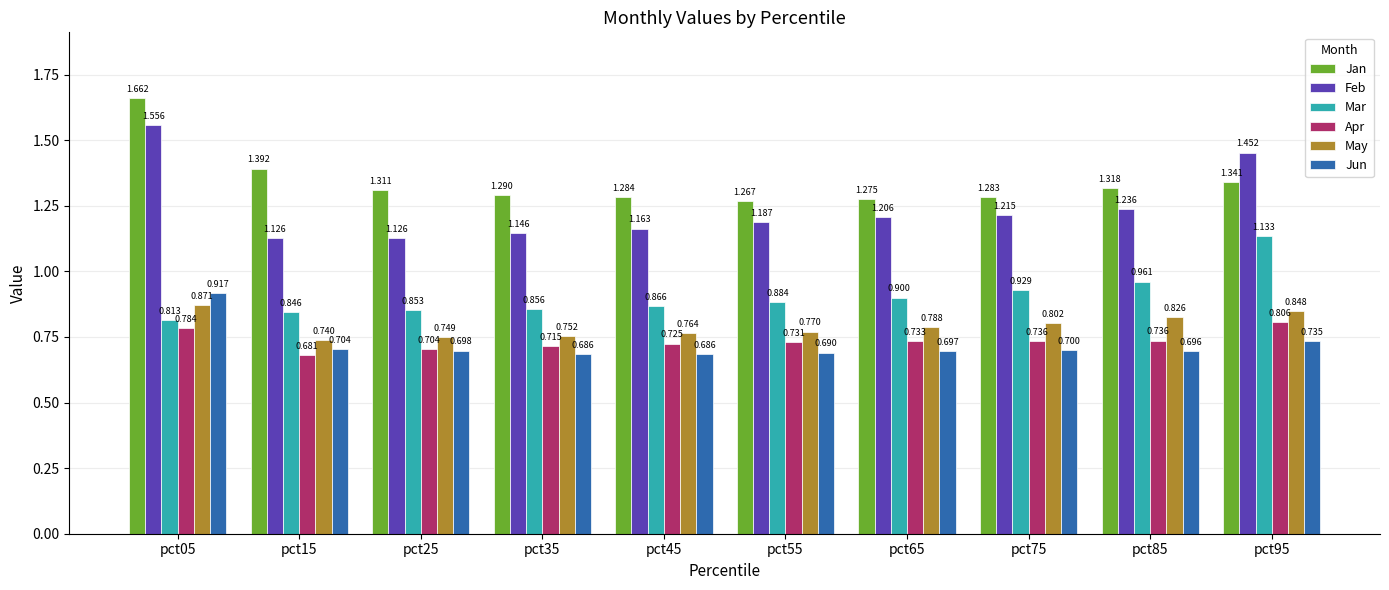

At pct75, list the series in order from largest to smallest.

Jan, Feb, Mar, May, Apr, Jun